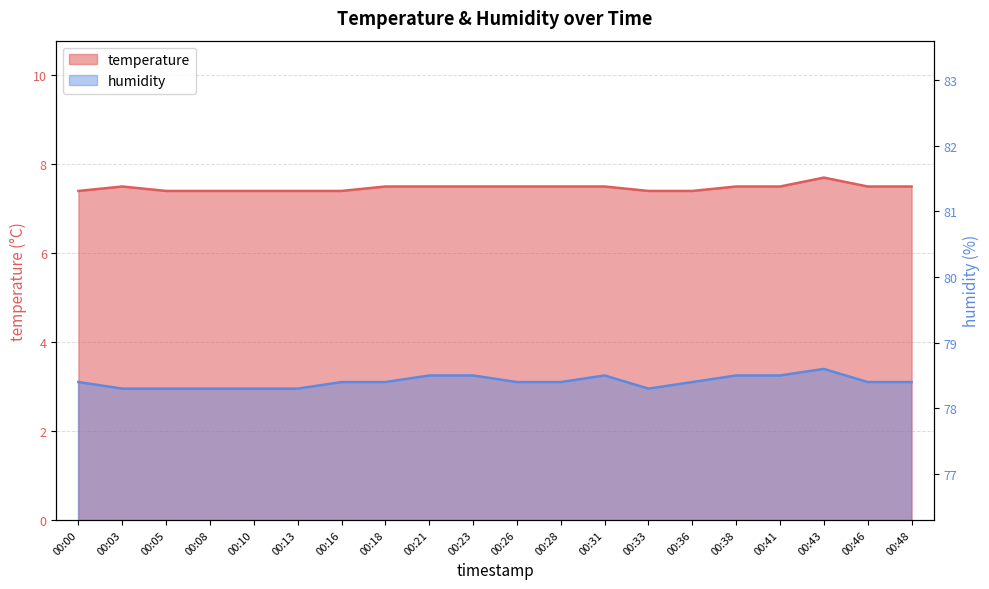

Which series has the largest total across all categories?

humidity